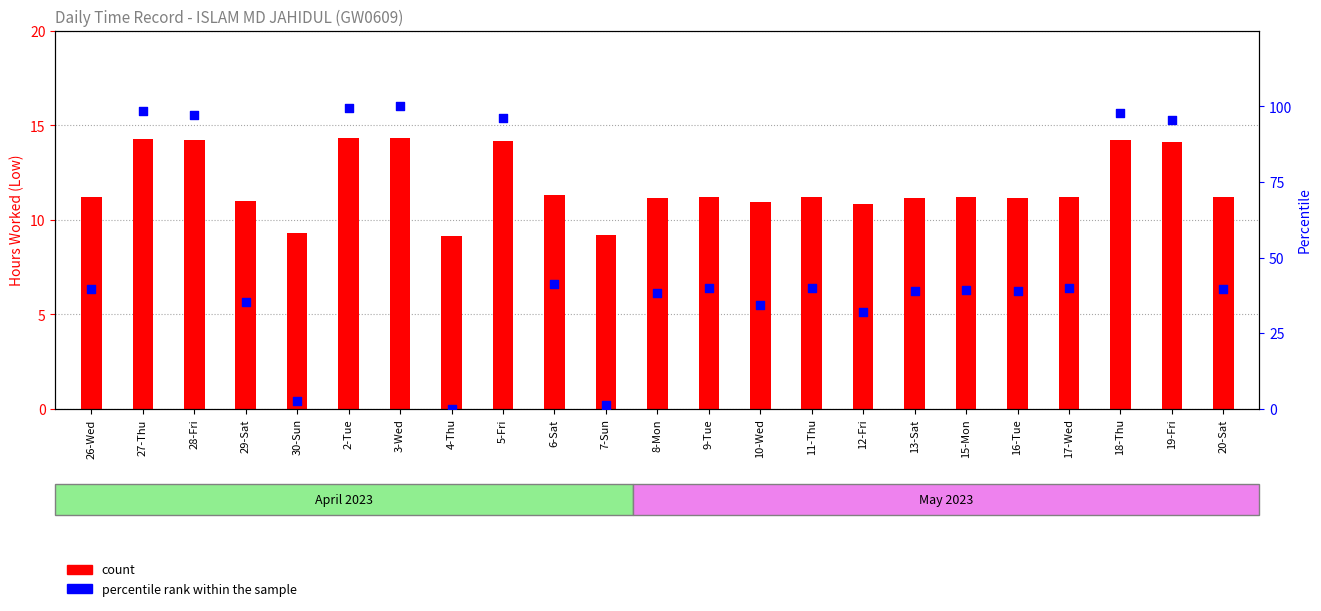

What is the total value across all series at 10-Wed?

45.4